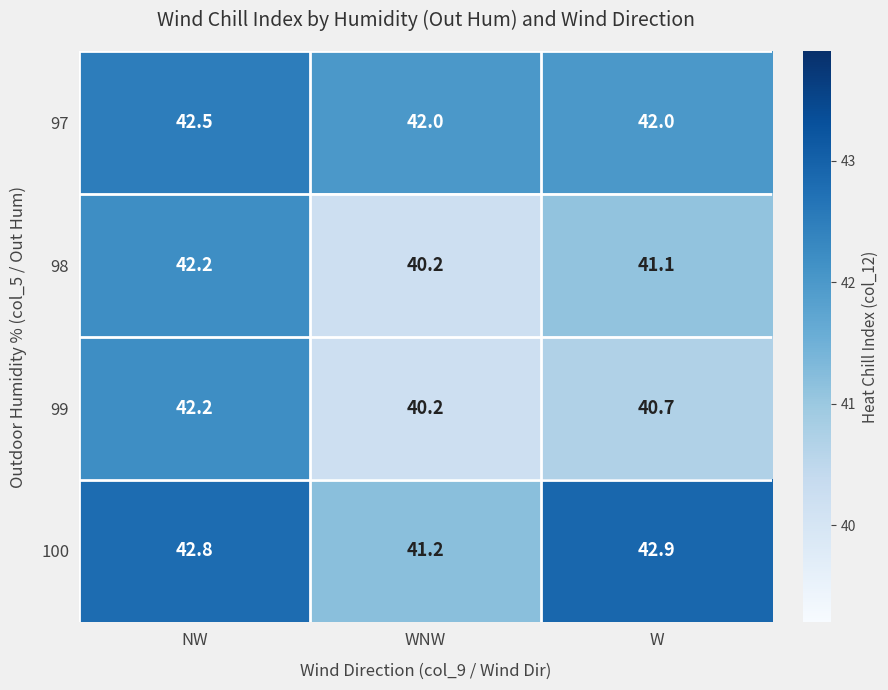

At how many categories does at least one series exceed 40?

3